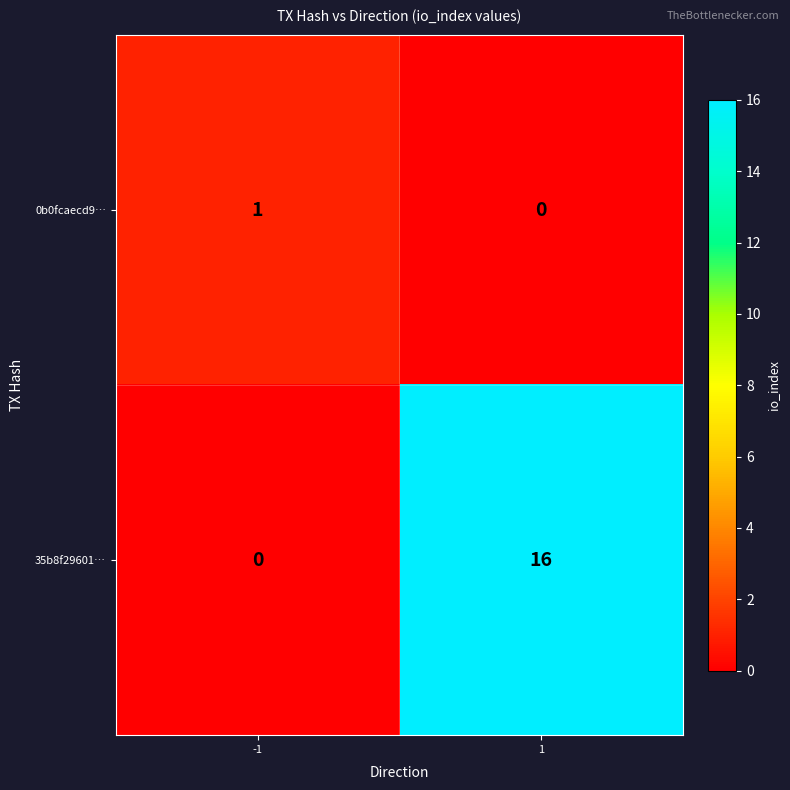

The value of 0b0fcaecd9… at -1 is 1. True or false?

True